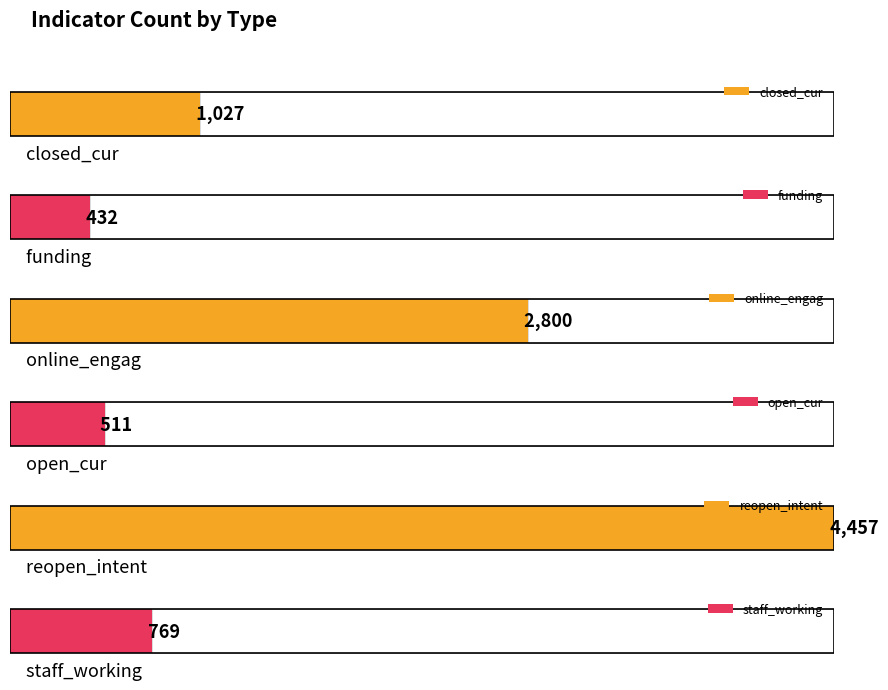

At which label is reopen_intent closest to 463?

funding